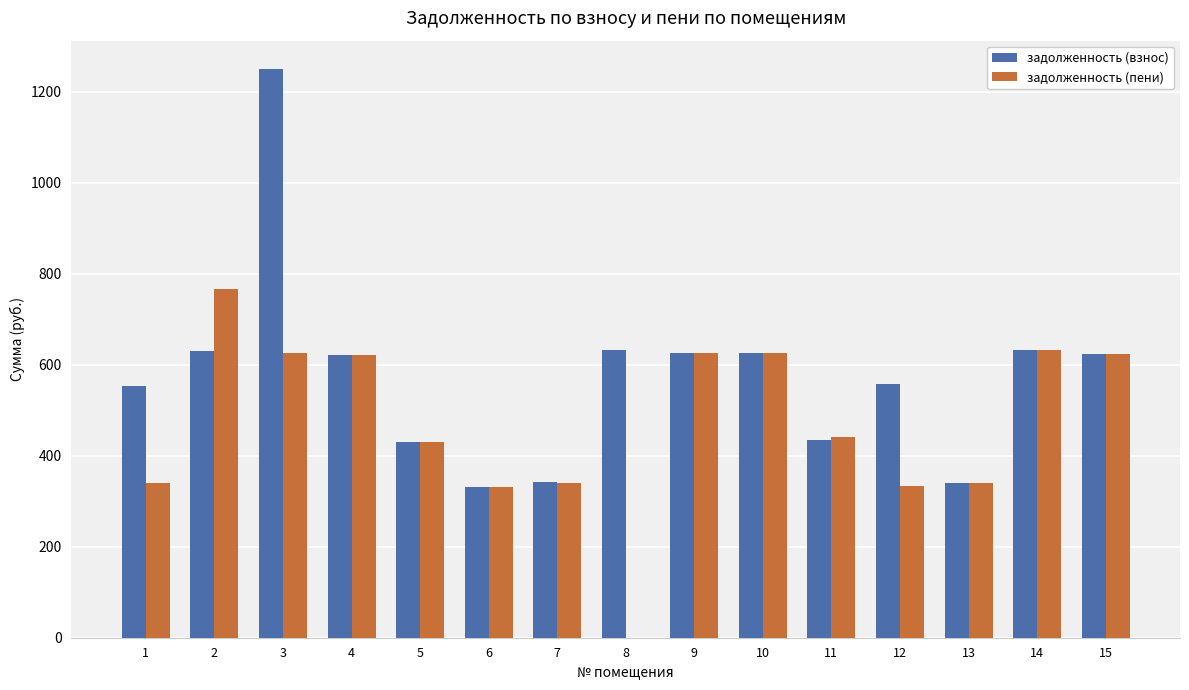

What is the maximum value for задолженность (взнос)?

1249.5